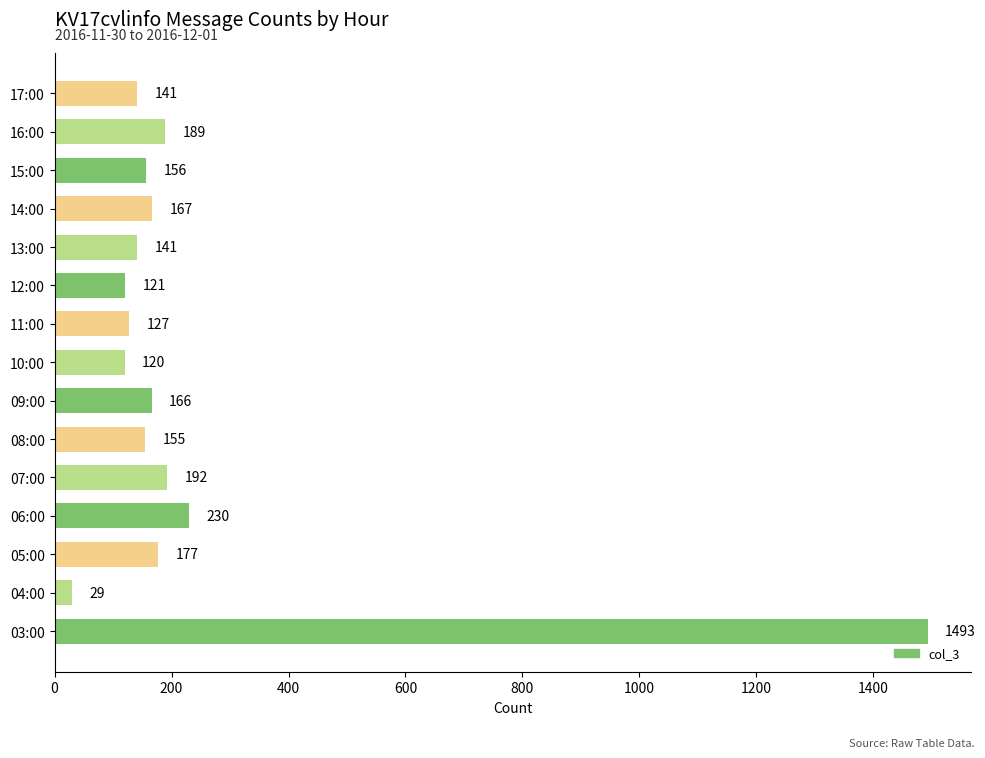

What is the sum of the values at 04:00 and 10:00?

149